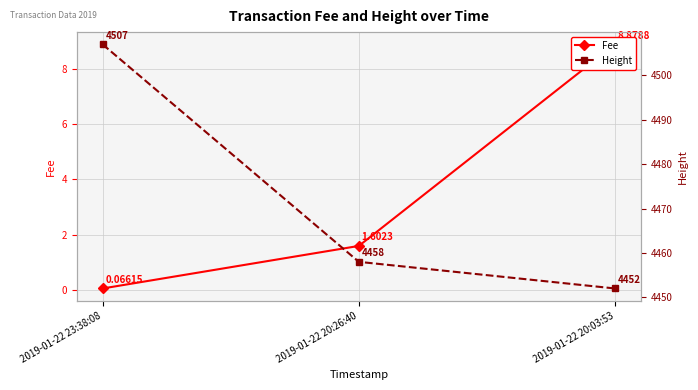

Which series has the largest range (max minus min)?

Height